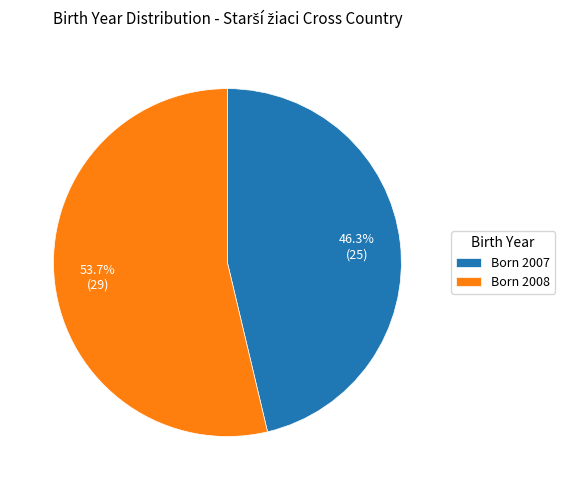

What is the ratio of the value at Born 2007 to the value at Born 2008?

0.9